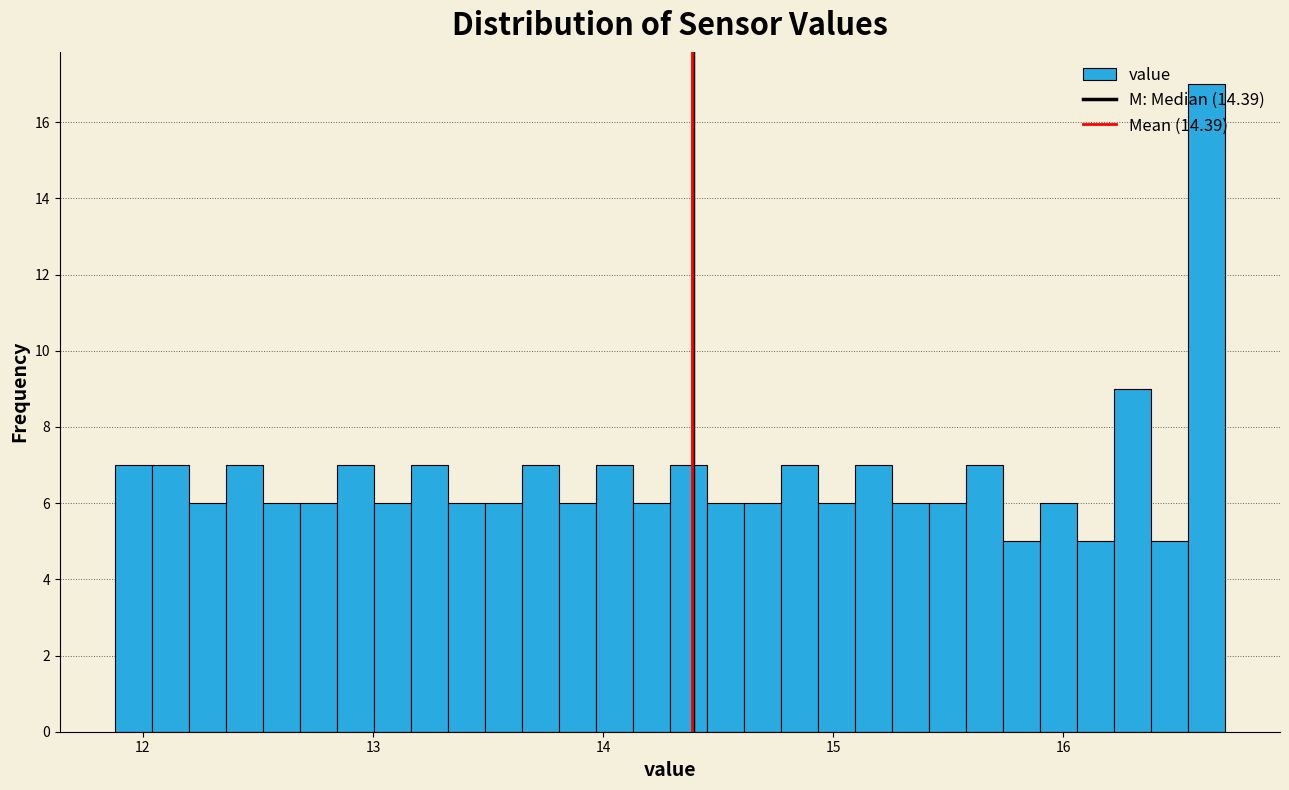

Read against the x-axis, roughly where is the centre of the tallest bar?

16.6